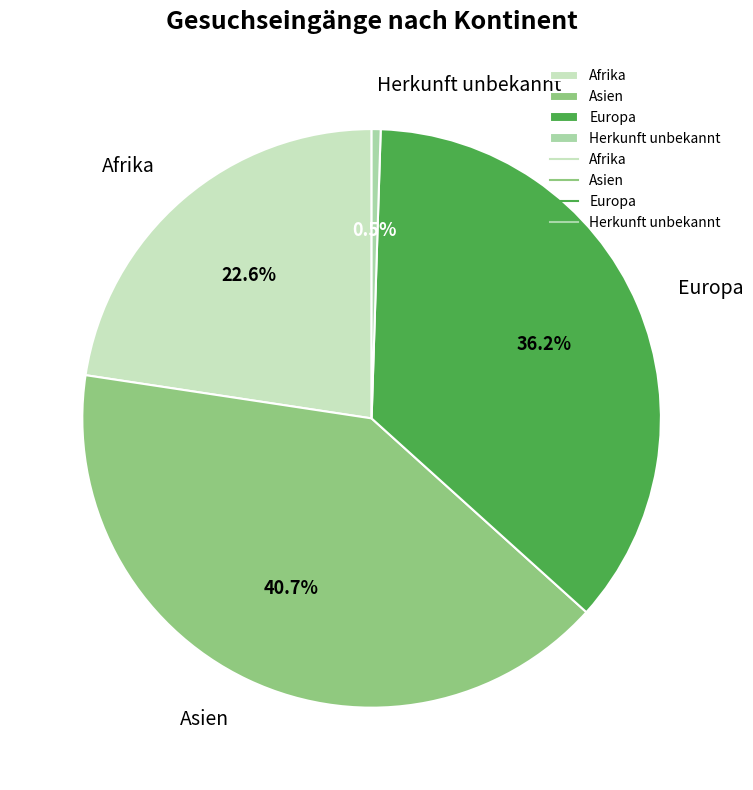

Count the number of slices in the pie.

4